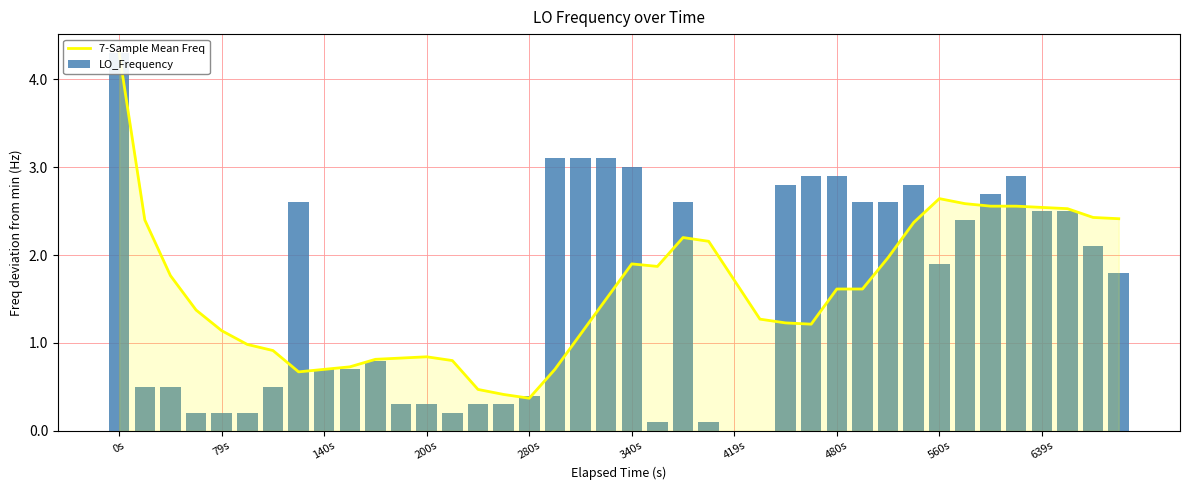

What is the approximate value of 7-Sample Mean Freq at 21?

1.9